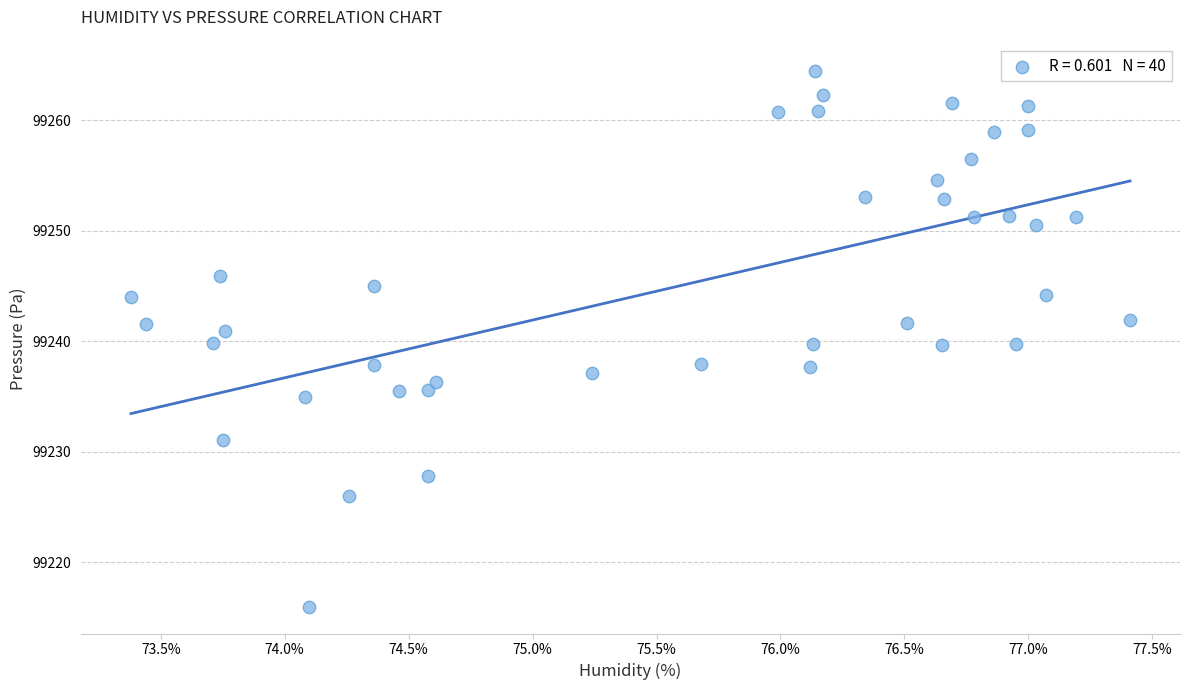

What is the range of Y values (max minus min)?

48.5